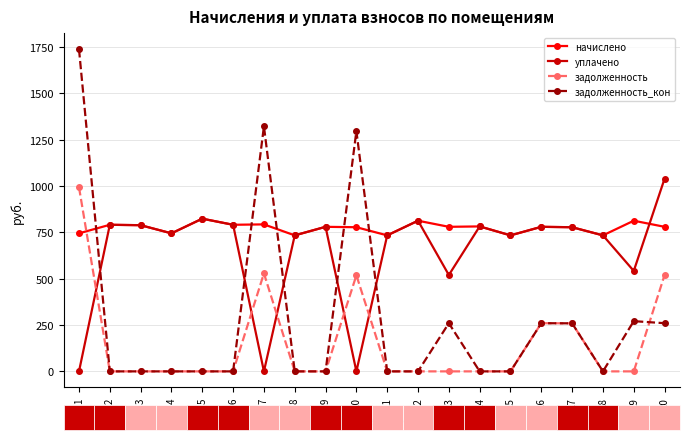

Where does the уплачено series first go above 777?

2